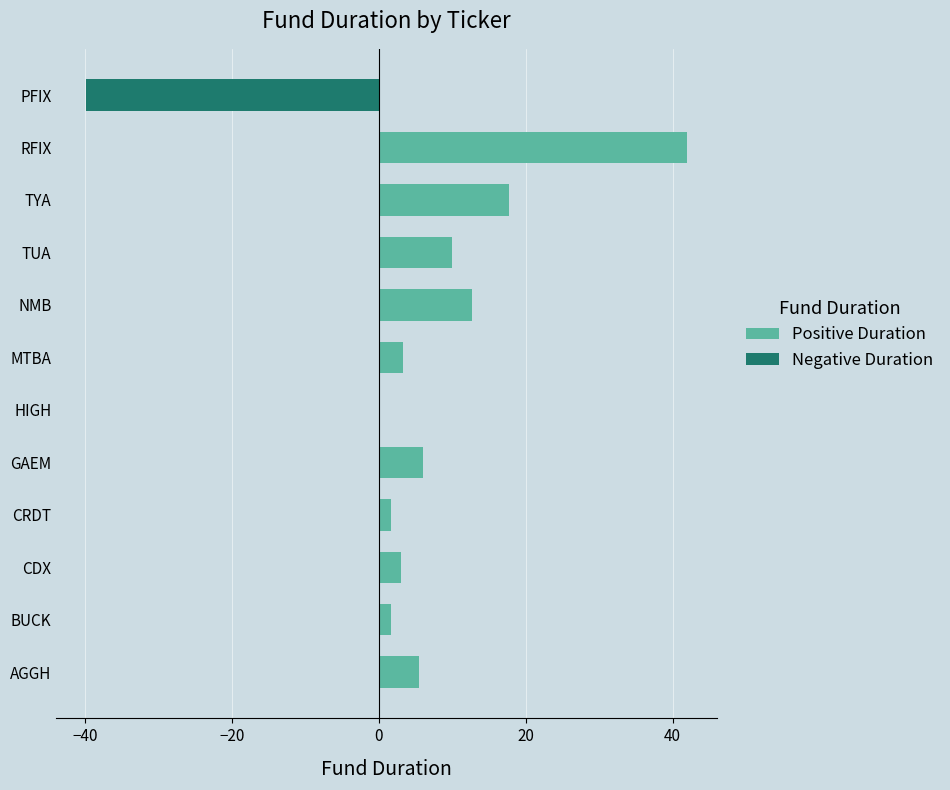

At which label is Positive Duration closest to 21?

TYA